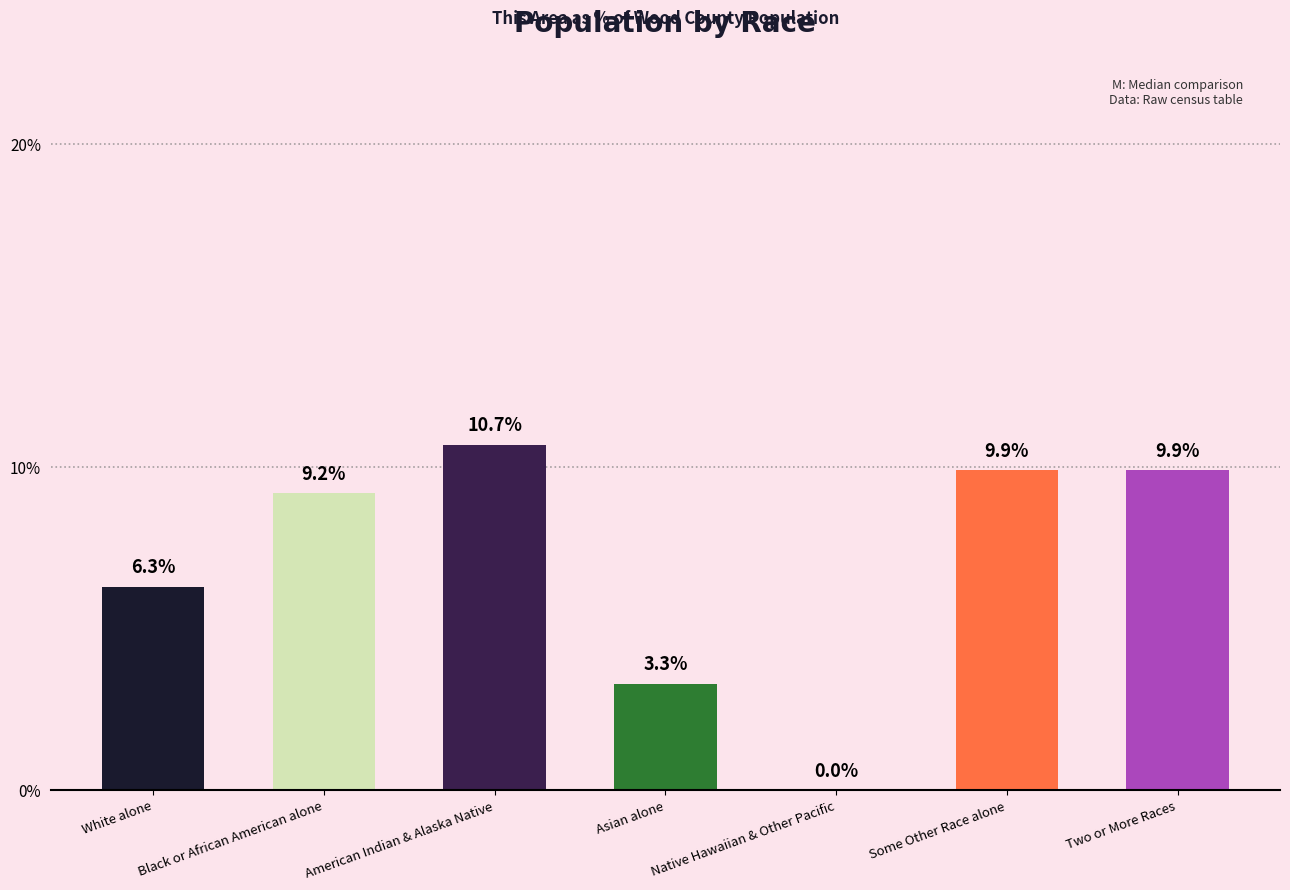

At which category does the chart reach its peak across all series?

American Indian & Alaska Native